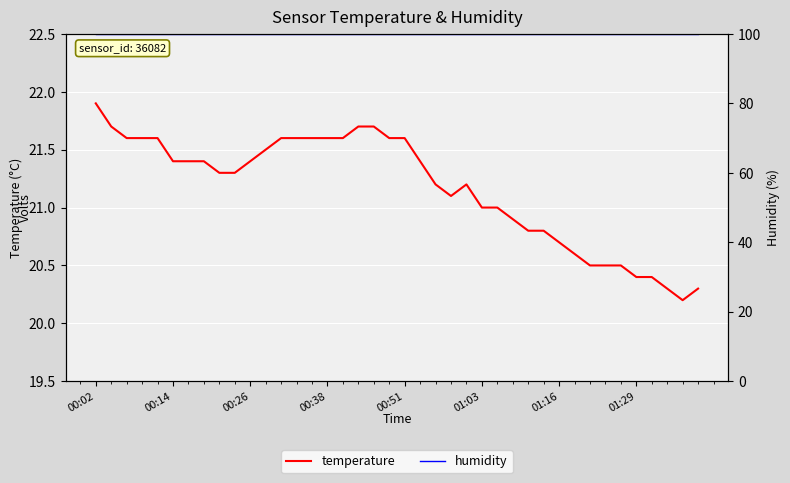

Where does the temperature series first go above 21?

00:02